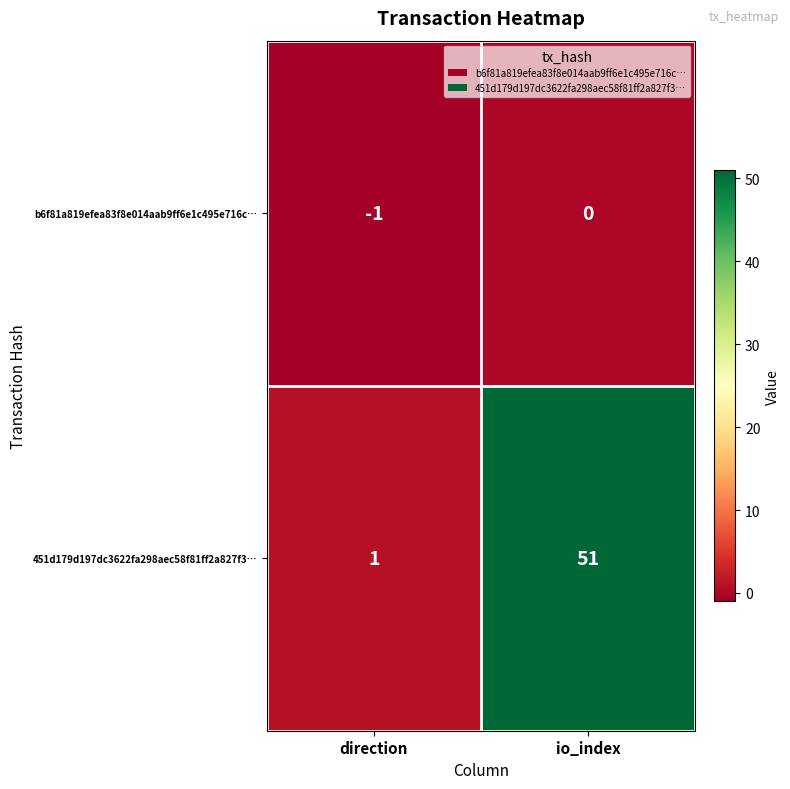

Which series has the widest spread of values?

451d179d197dc3622fa298aec58f81ff2a827f3…